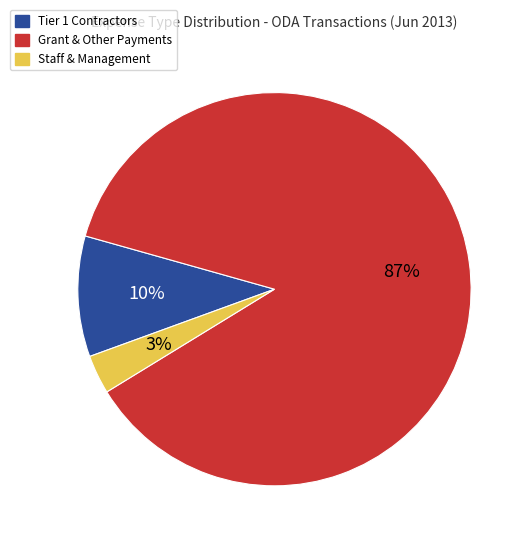

Does any single category account for the majority?

Yes